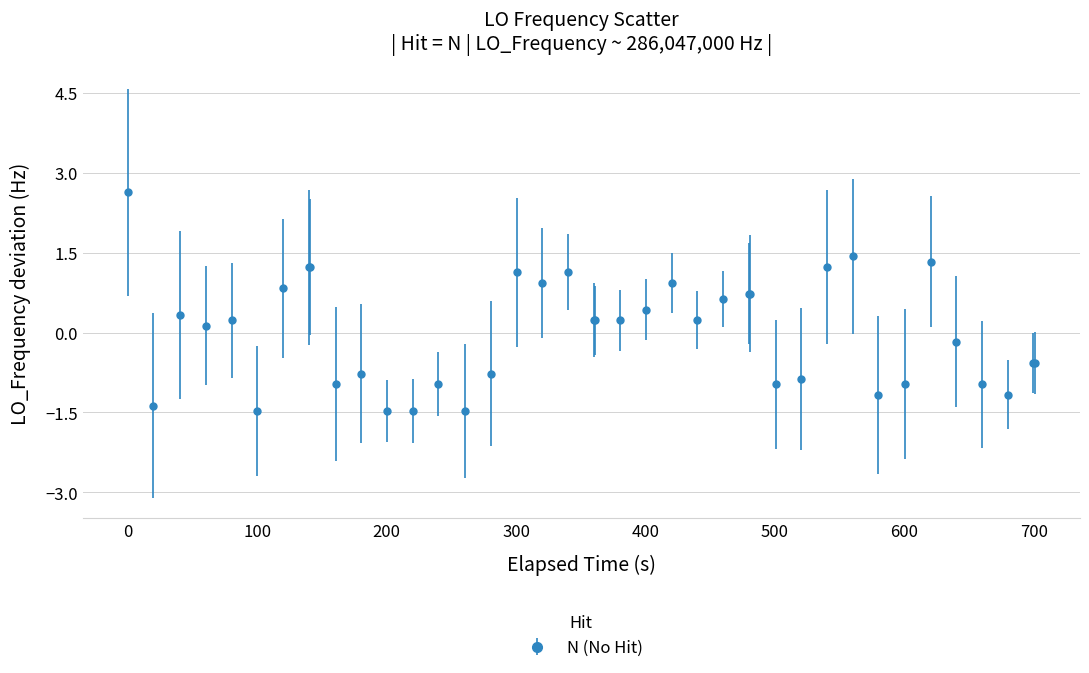

What is the greatest value displayed?

2.6